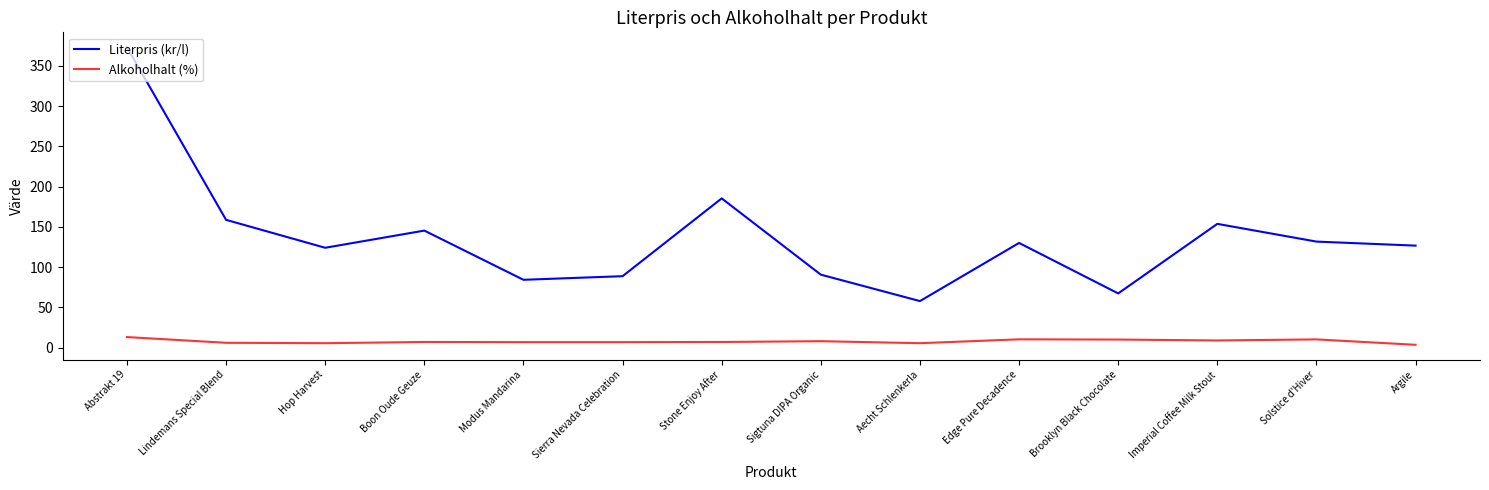

At which label does Literpris (kr/l) reach its minimum?

Aecht Schlenkerla